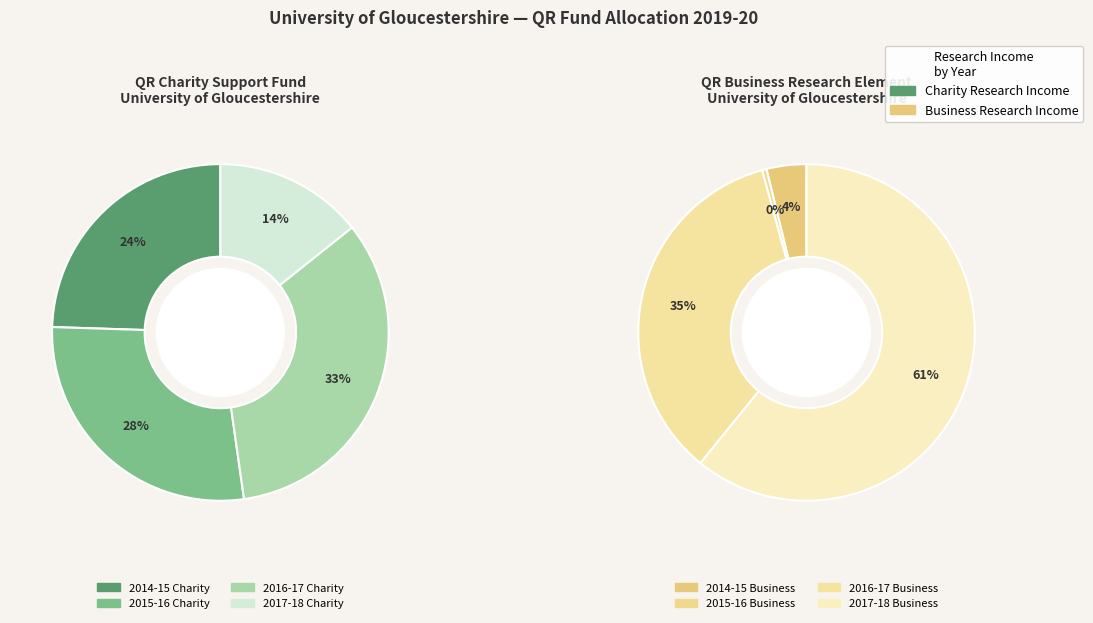

What is the change in value from 2014-15 Charity Research Income to 2017-18 Charity Research Income?

-25000